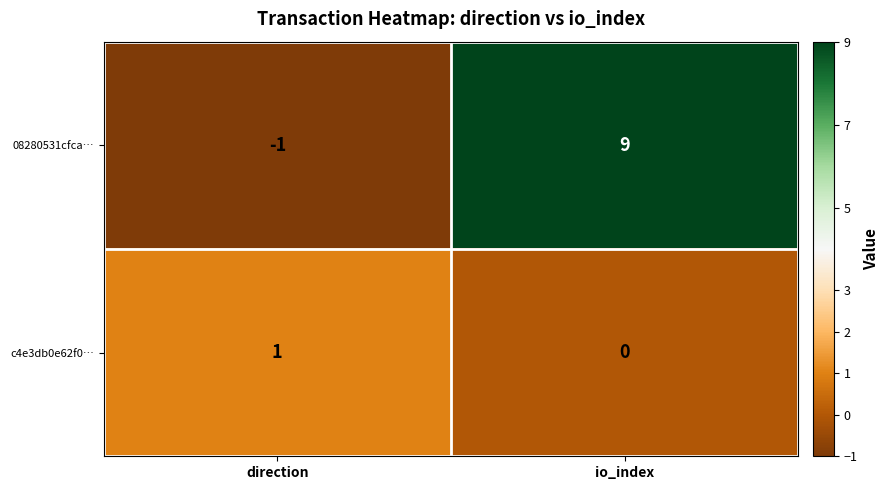

Reading left to right, transcribe all the data shown in this chart.

08280531cfca…: -1	9
c4e3db0e62f0…: 1	0